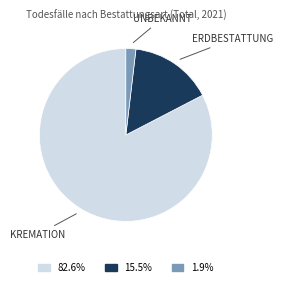

Is there a majority slice in this chart?

Yes